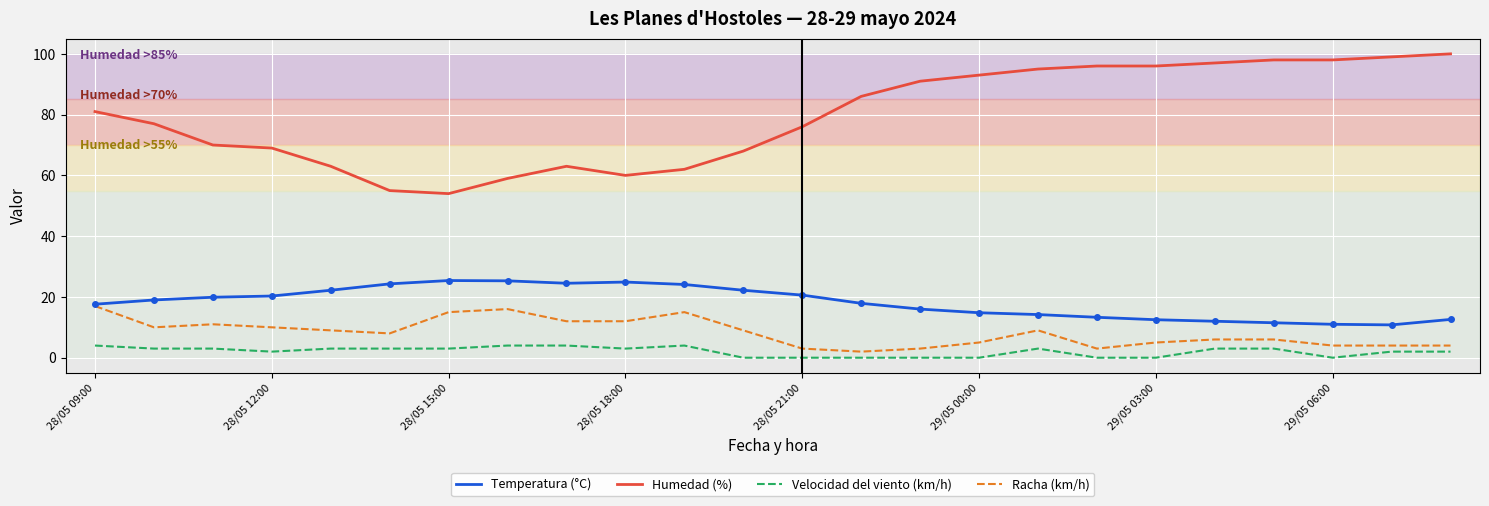

Rank the series by their maximum value, from lowest to highest.

Velocidad del viento (km/h), Racha (km/h), Temperatura (°C), Humedad (%)